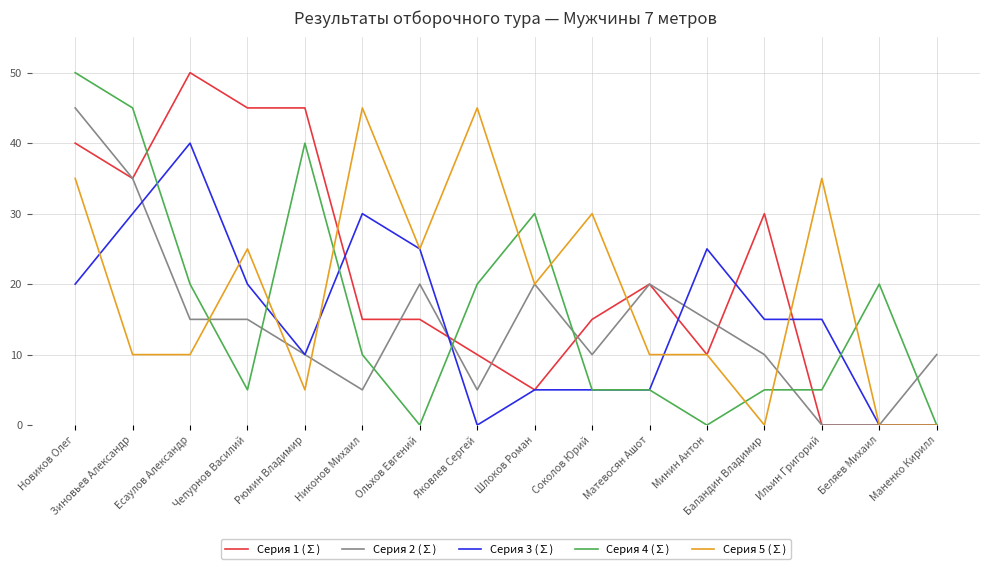

Reading left to right, transcribe all the data shown in this chart.

Серия 1 (∑): 40	35	50	45	45	15	15	10	5	15	20	10	30	0	0	0
Серия 2 (∑): 45	35	15	15	10	5	20	5	20	10	20	15	10	0	0	10
Серия 3 (∑): 20	30	40	20	10	30	25	0	5	5	5	25	15	15	0	0
Серия 4 (∑): 50	45	20	5	40	10	0	20	30	5	5	0	5	5	20	0
Серия 5 (∑): 35	10	10	25	5	45	25	45	20	30	10	10	0	35	0	0